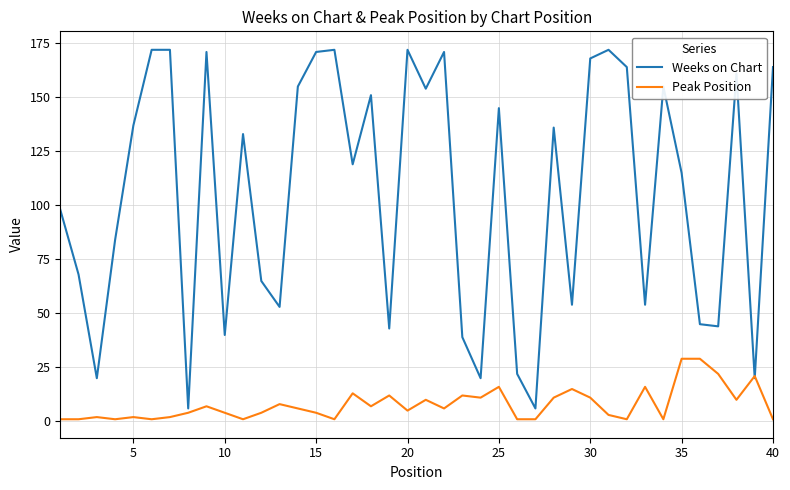

Which series has the widest spread of values?

Weeks on Chart